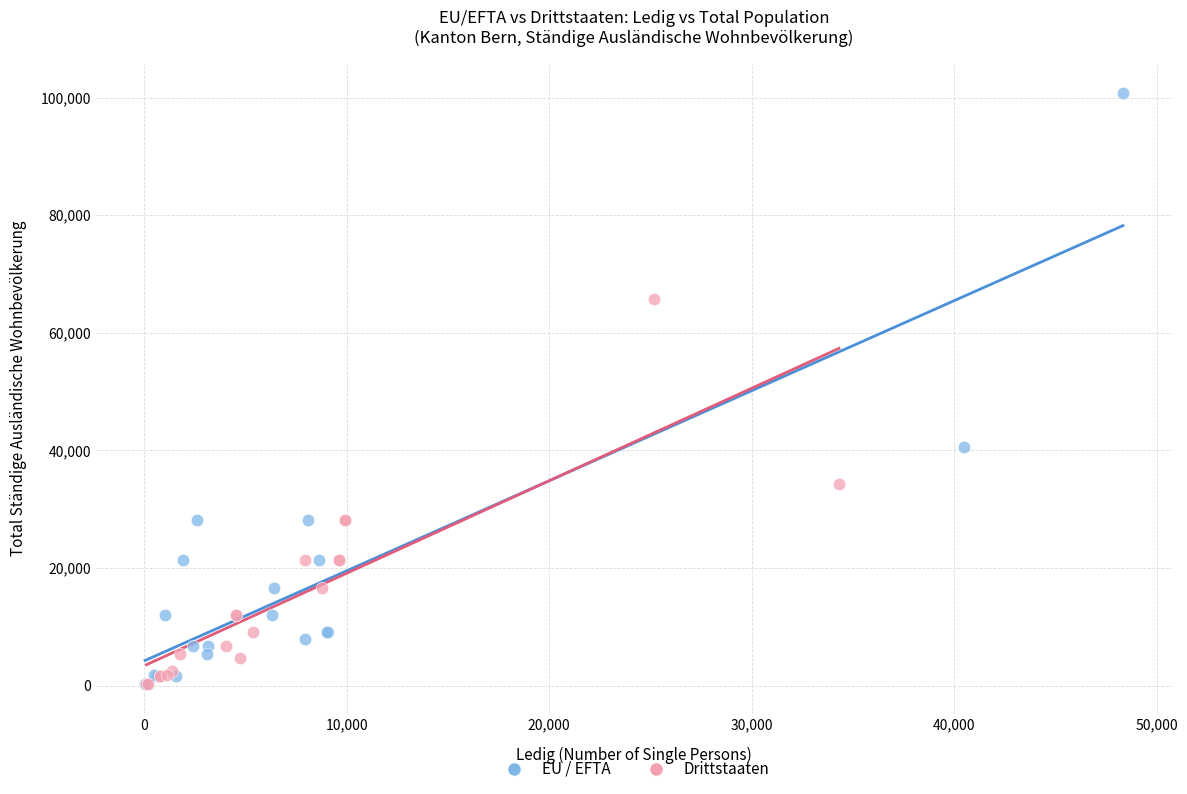

Which series reaches the maximum Y coordinate?

EU / EFTA